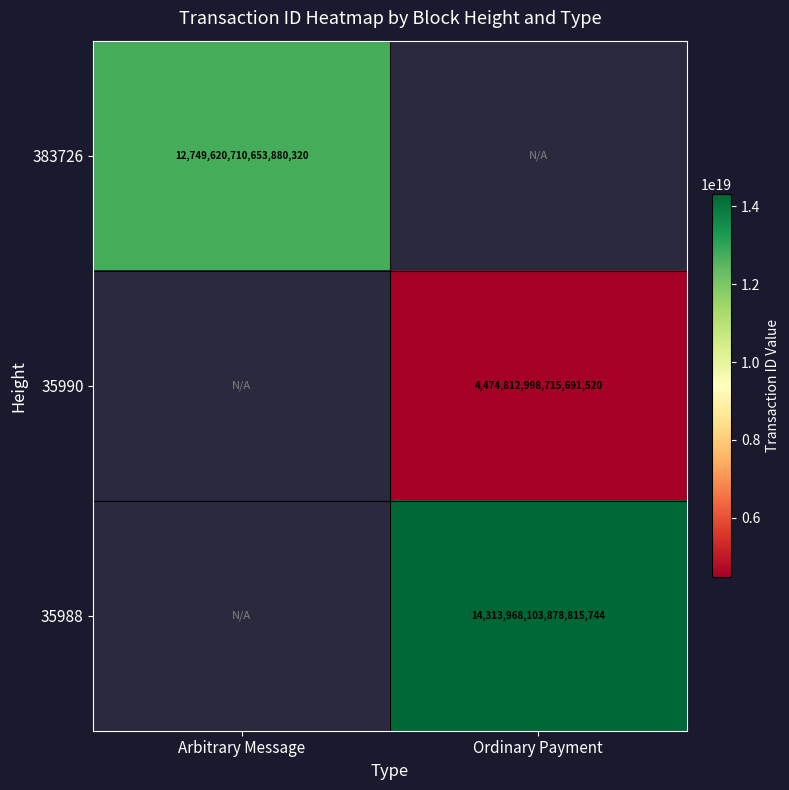

True or false: 383726 has a value of 16664123254103730176 at Arbitrary Message.

False